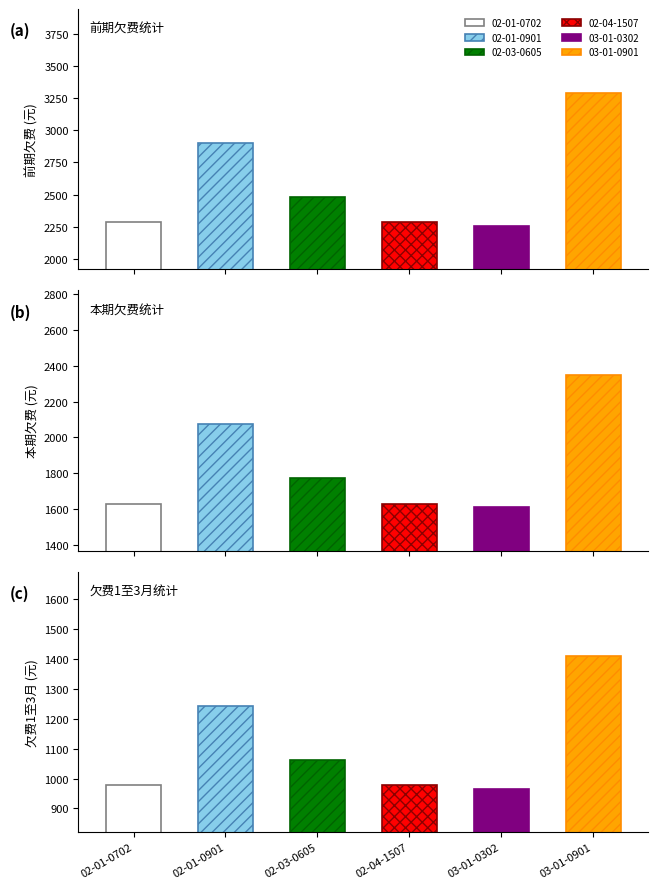

What is the maximum value shown in the chart?

3289.2